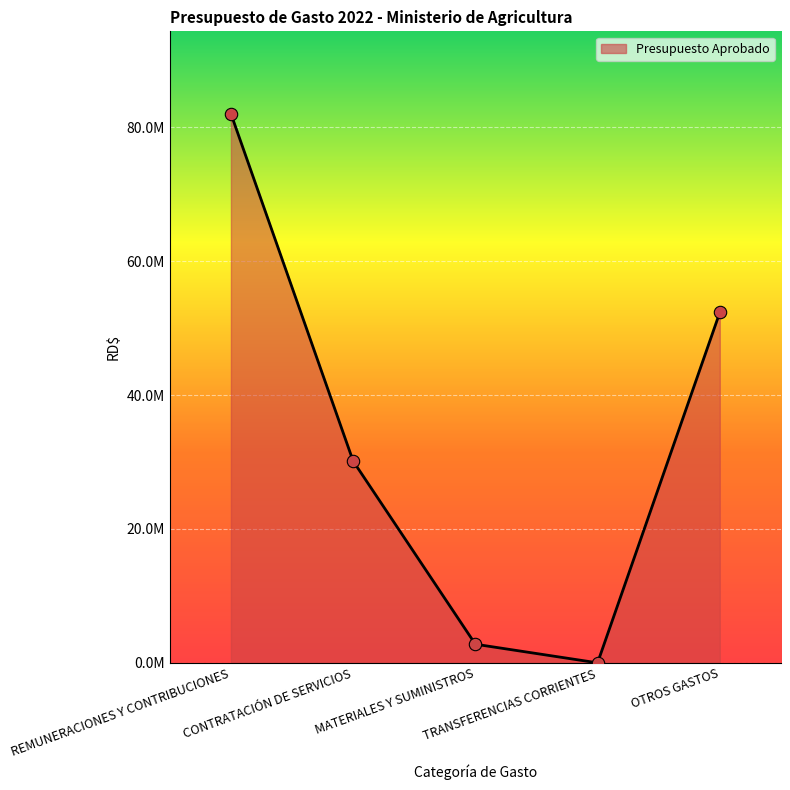

Between CONTRATACIÓN DE SERVICIOS and MATERIALES Y SUMINISTROS, which is larger?

CONTRATACIÓN DE SERVICIOS